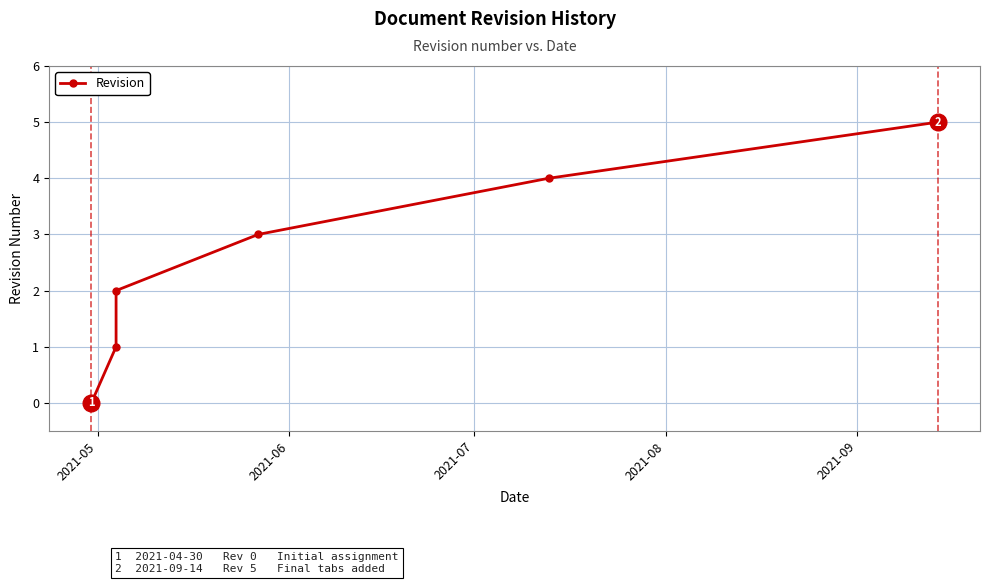

Reading left to right, extract all data points from this chart.

0	1	2	3	4	5